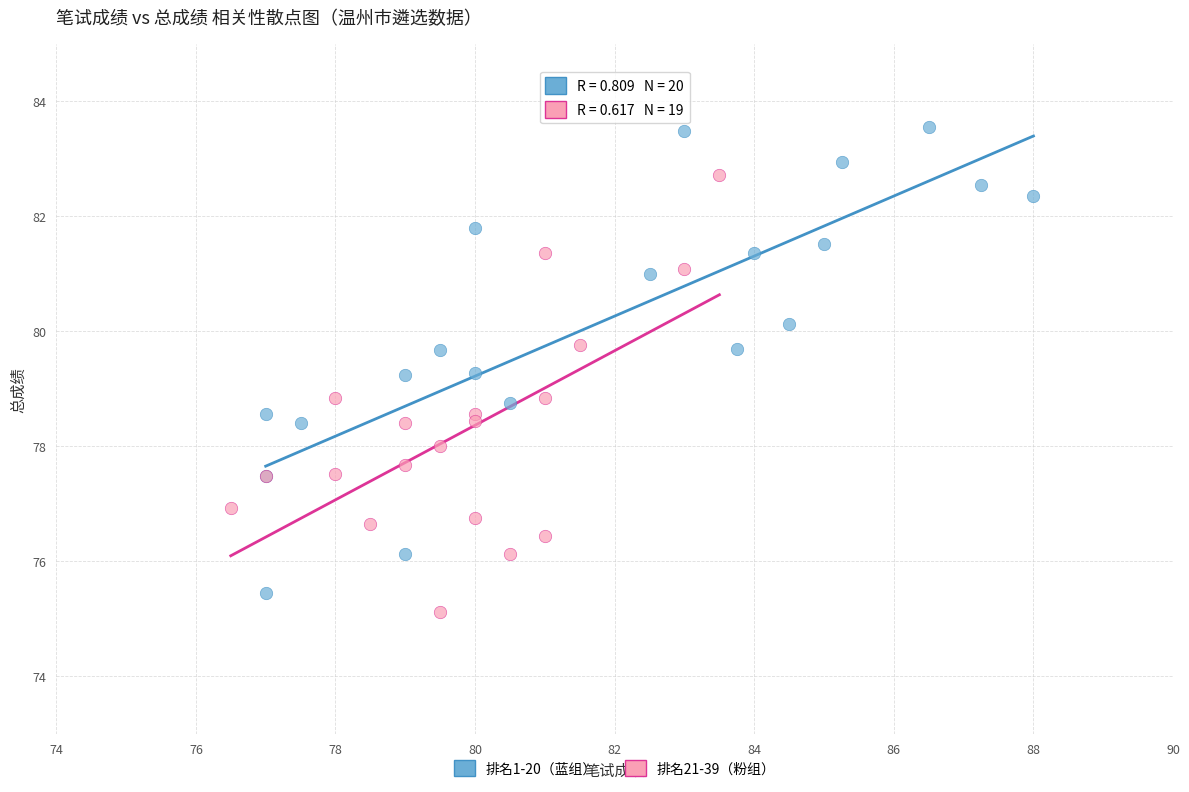

Which series has the largest Y range (max minus min)?

排名1-20（蓝组）